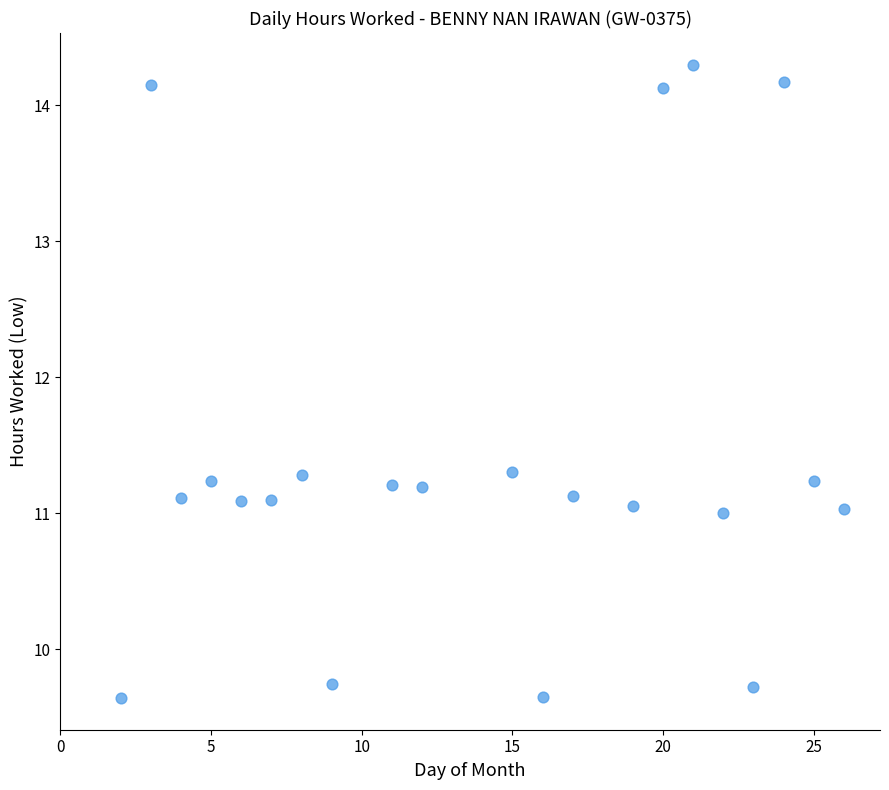

What is the range of Y values (max minus min)?

4.7